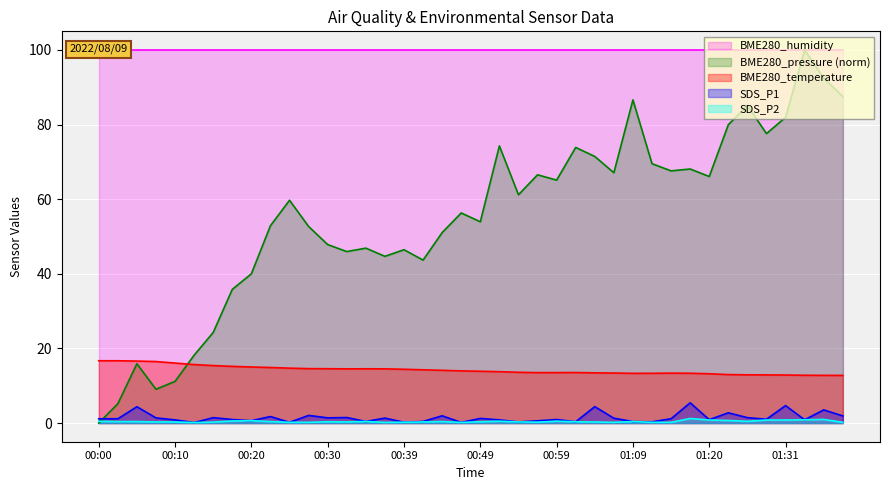

What is the label of the 31st point from the right?

00:22